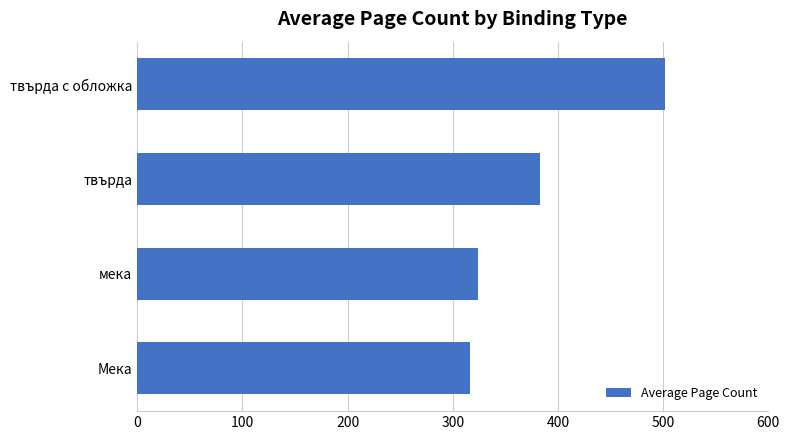

Rank the categories by value from highest to lowest.

твърда с обложка, твърда, мека, Мека